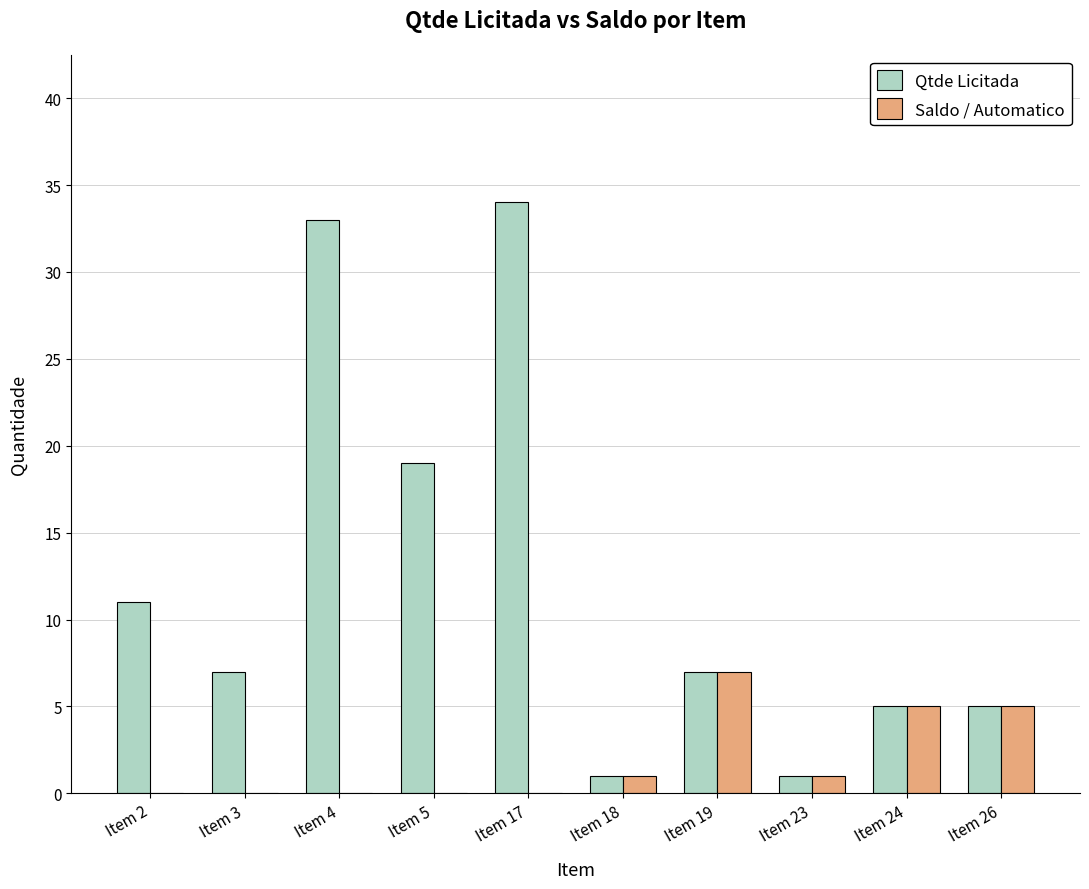

Is the value of Saldo / Automatico at Item 3 greater than the value of Qtde Licitada at Item 19?

No